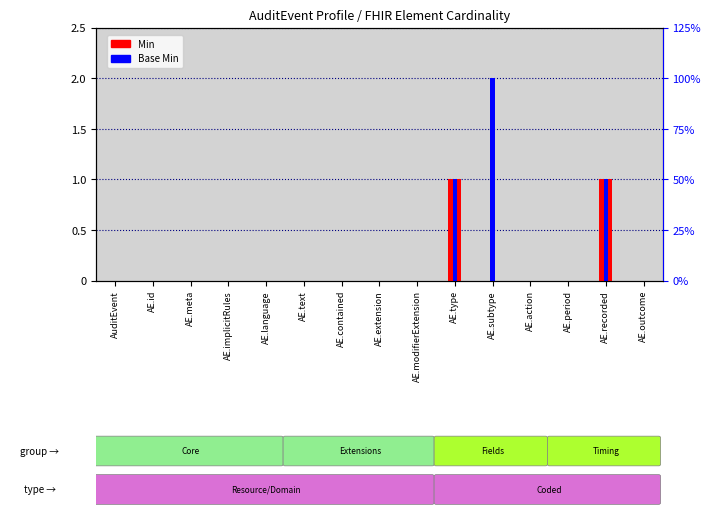

Reading left to right, what are all the values shown in this chart?

Min: AuditEvent=0	AE.id=0	AE.meta=0	AE.implicitRules=0	AE.language=0	AE.text=0	AE.contained=0	AE.extension=0	AE.modifierExtension=0	AE.type=1	AE.subtype=0	AE.action=0	AE.period=0	AE.recorded=1	AE.outcome=0
Base Min: AuditEvent=0	AE.id=0	AE.meta=0	AE.implicitRules=0	AE.language=0	AE.text=0	AE.contained=0	AE.extension=0	AE.modifierExtension=0	AE.type=1	AE.subtype=2	AE.action=0	AE.period=0	AE.recorded=1	AE.outcome=0